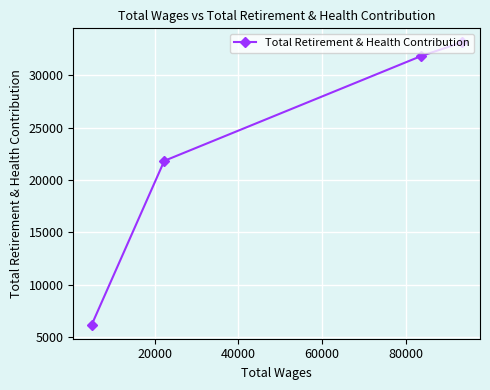

What is the difference between the maximum and minimum values?

26983